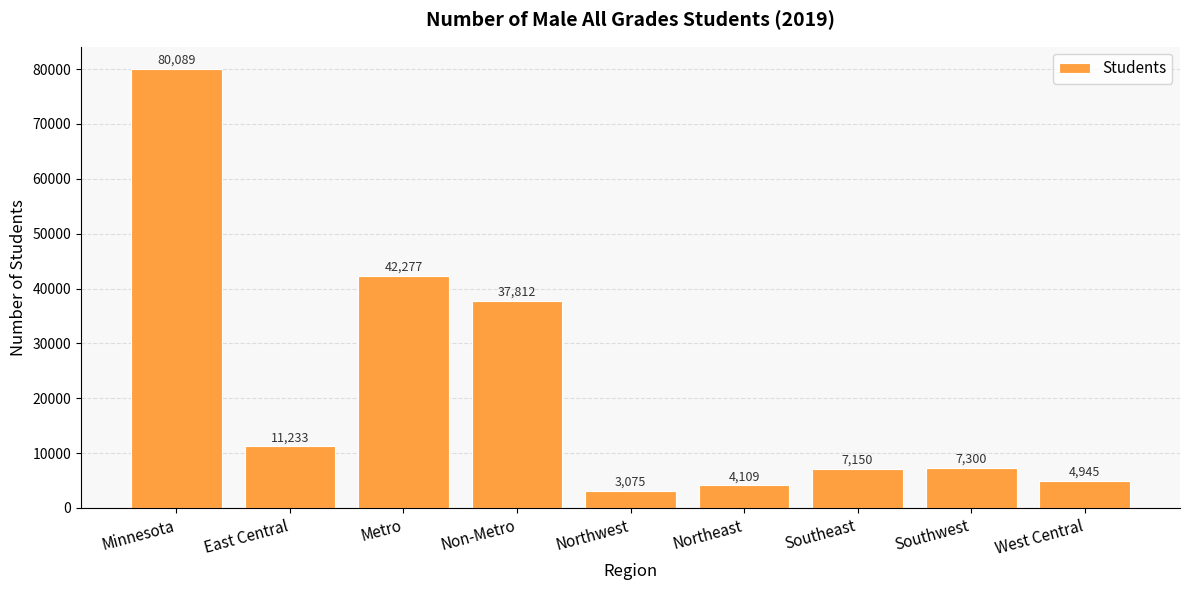

Rank the categories by value from highest to lowest.

Minnesota, Metro, Non-Metro, East Central, Southwest, Southeast, West Central, Northeast, Northwest